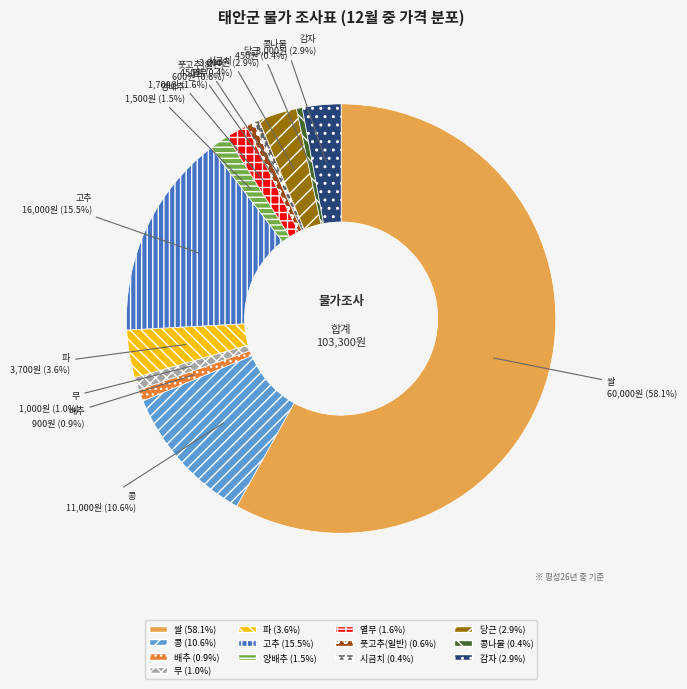

Is there a majority slice in this chart?

Yes